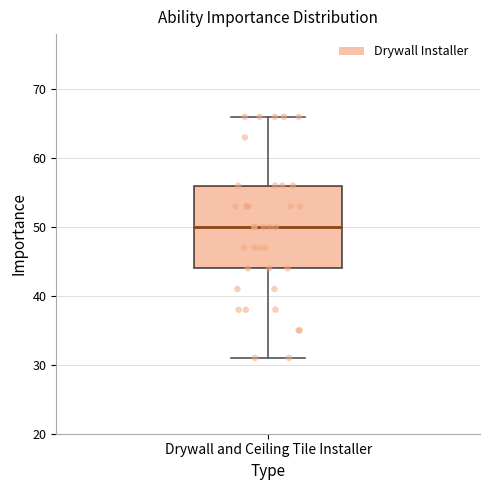

Read this box plot against the y-axis: the position of the median line, the range covered by the box, and the ends of both whiskers. The values are not printed on the chart, so give them approximately, as read against the axis.

median 50, box 44 to 56, whiskers 31 to 66